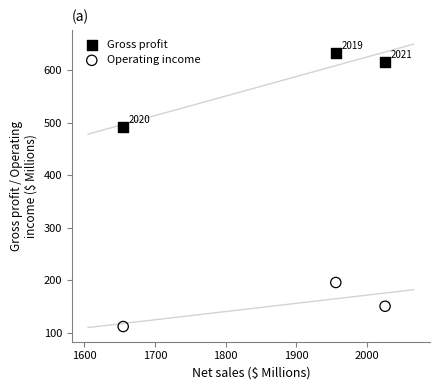

Which series has the widest spread of Y values?

Gross profit